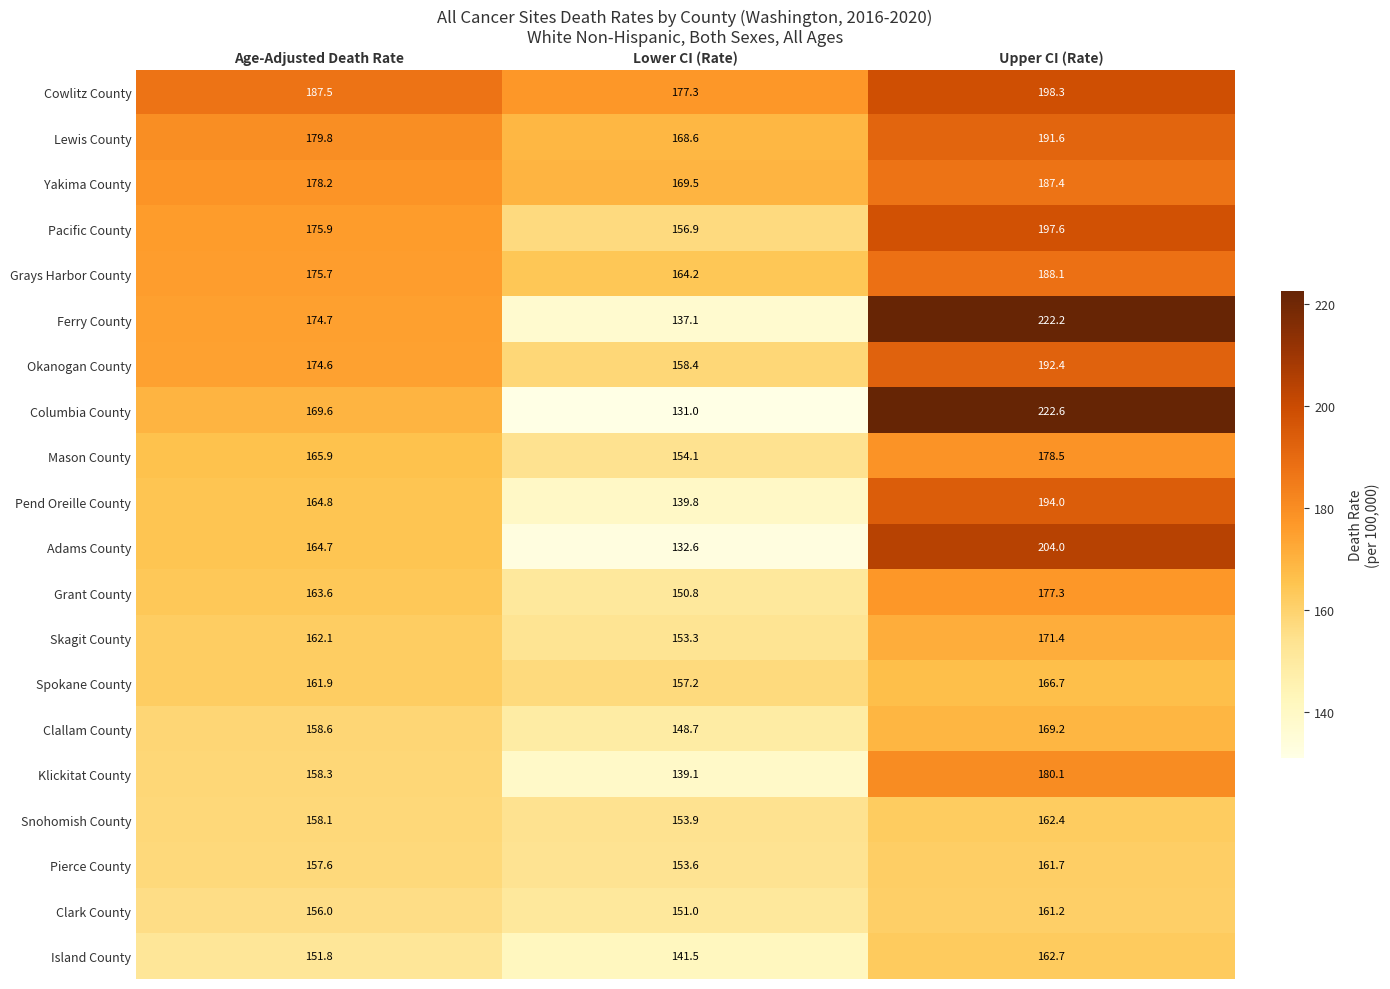

Which series has the largest range (max minus min)?

Columbia County